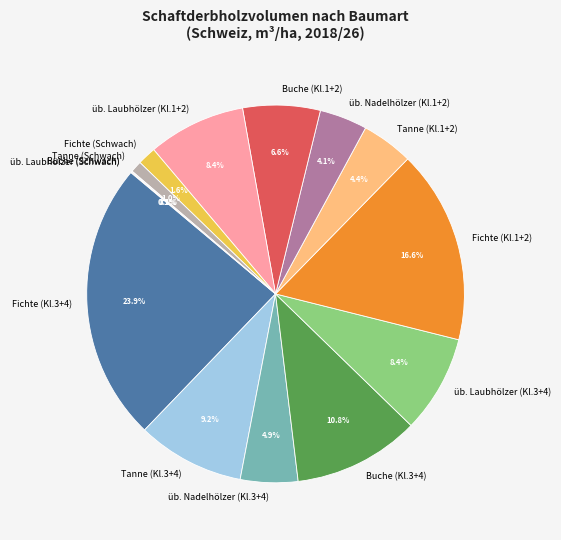

What portion of the pie excludes üb. Nadelhölzer (Kl.3+4)?

95.1%